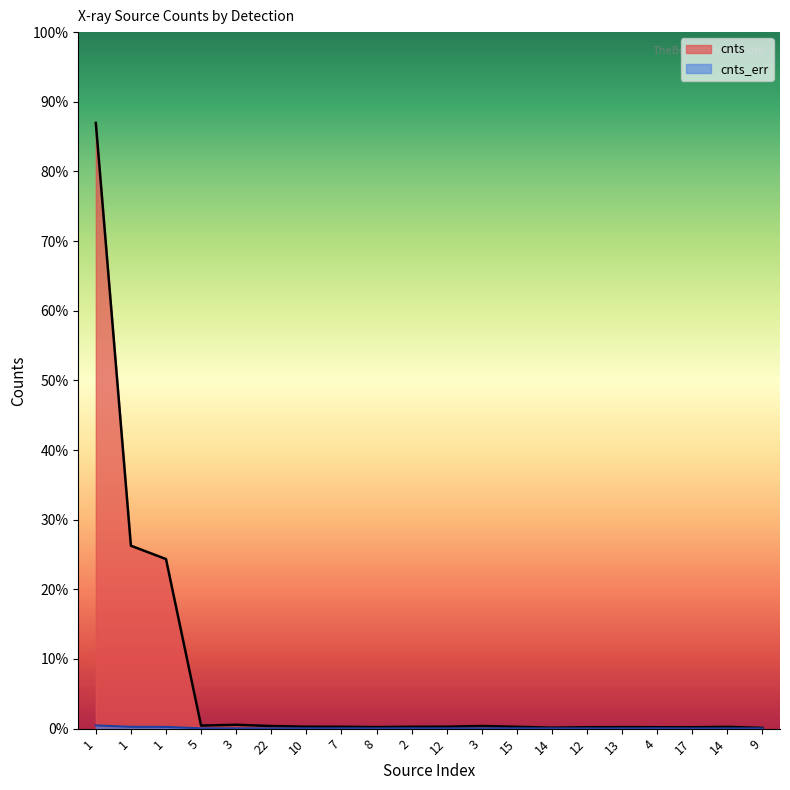

Between 3 and 10, which series saw the biggest shift?

cnts